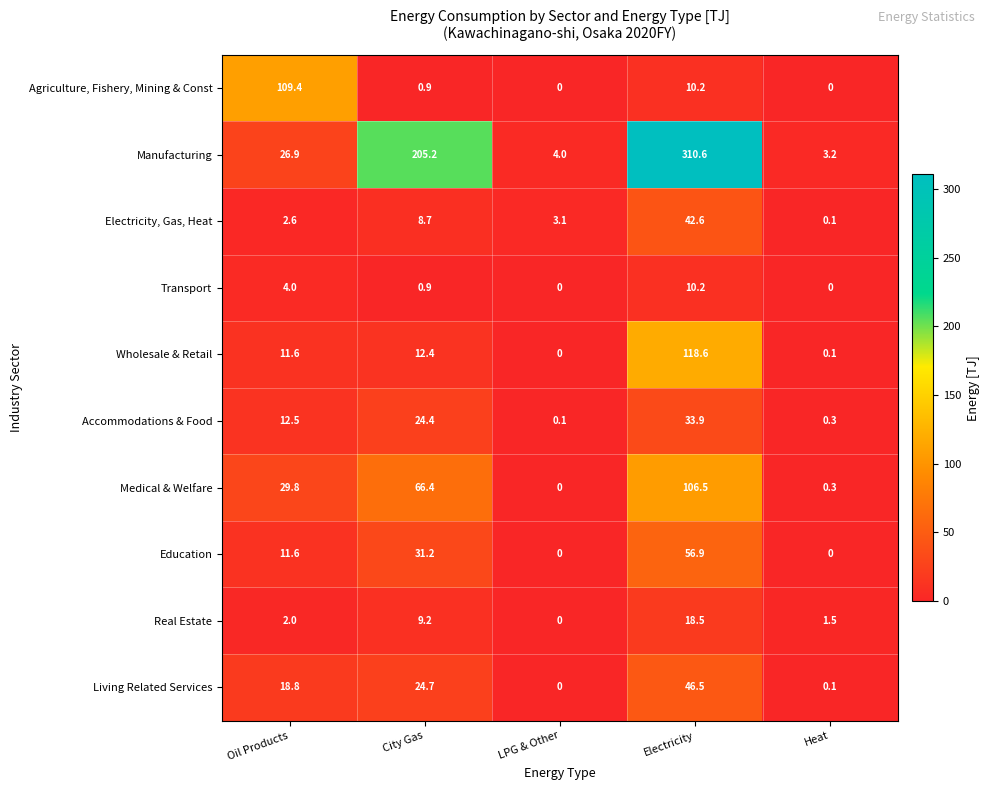

What is the average value of the Medical & Welfare series?

40.6